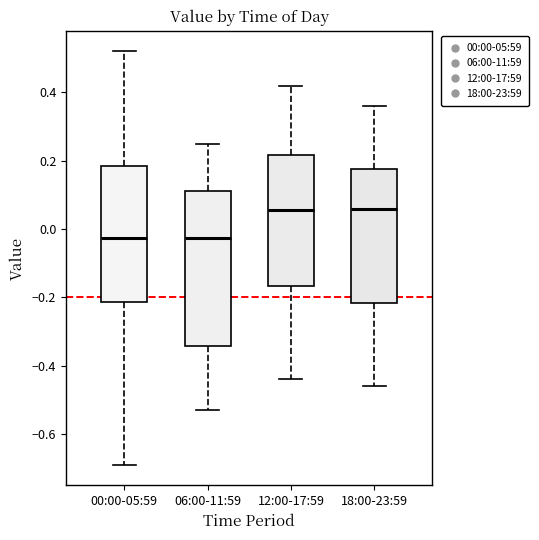

Which box is the tallest, from its lower edge to its upper edge?

06:00-11:59